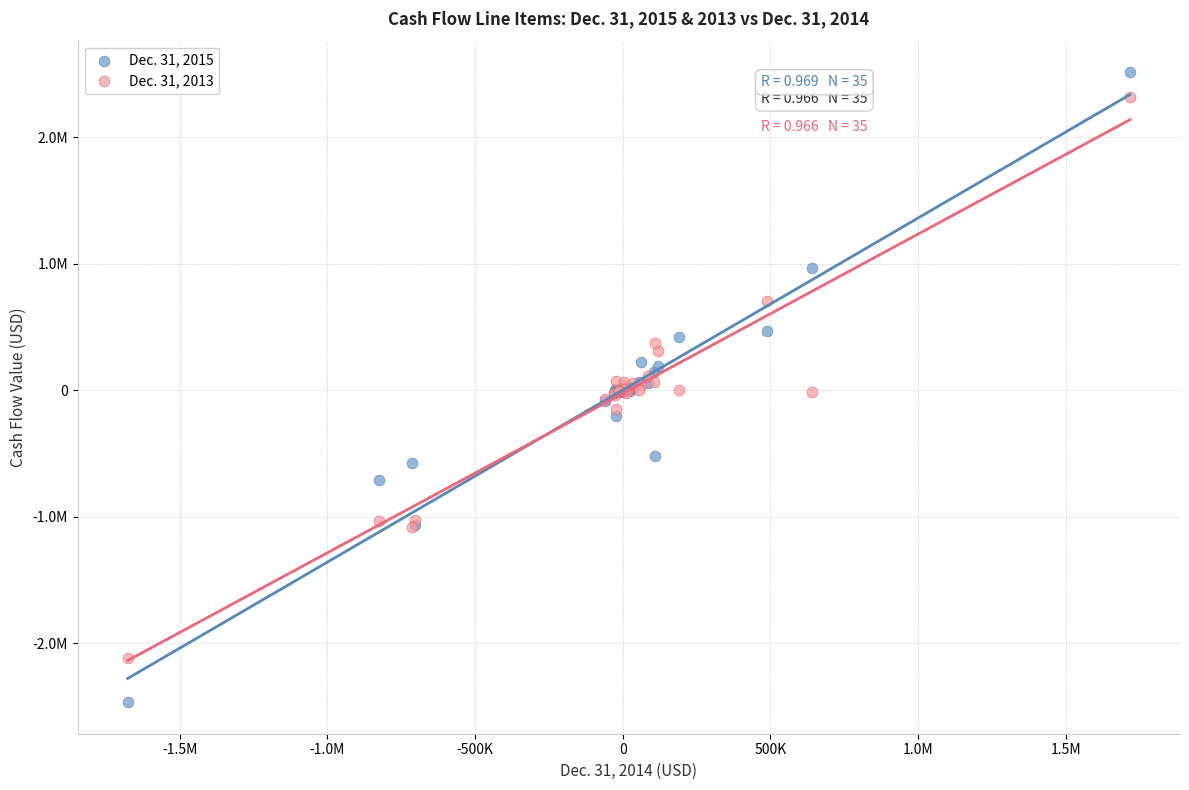

What are all the series names shown in the legend?

Dec. 31, 2015, Dec. 31, 2013